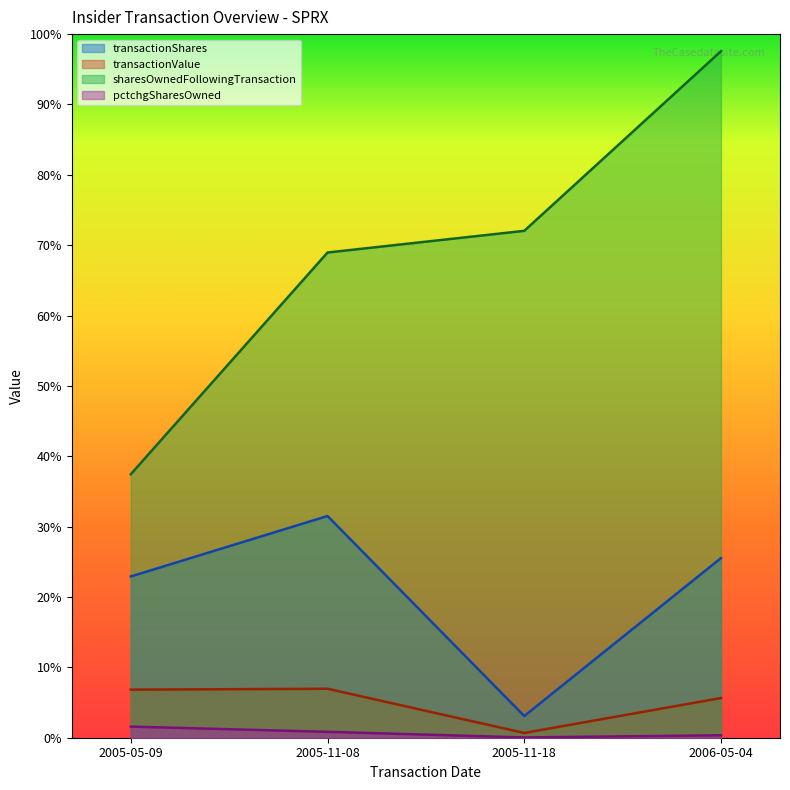

True or false: pctchgSharesOwned has a value of 148 at 2005-11-08.

False